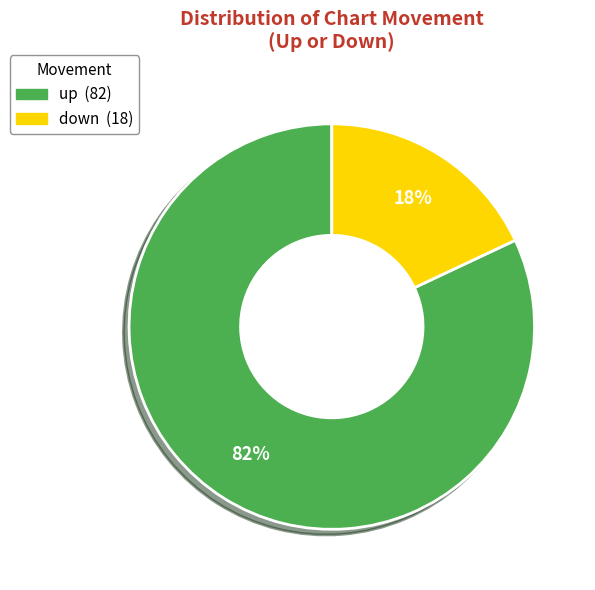

Which category has the smallest portion of the pie?

down